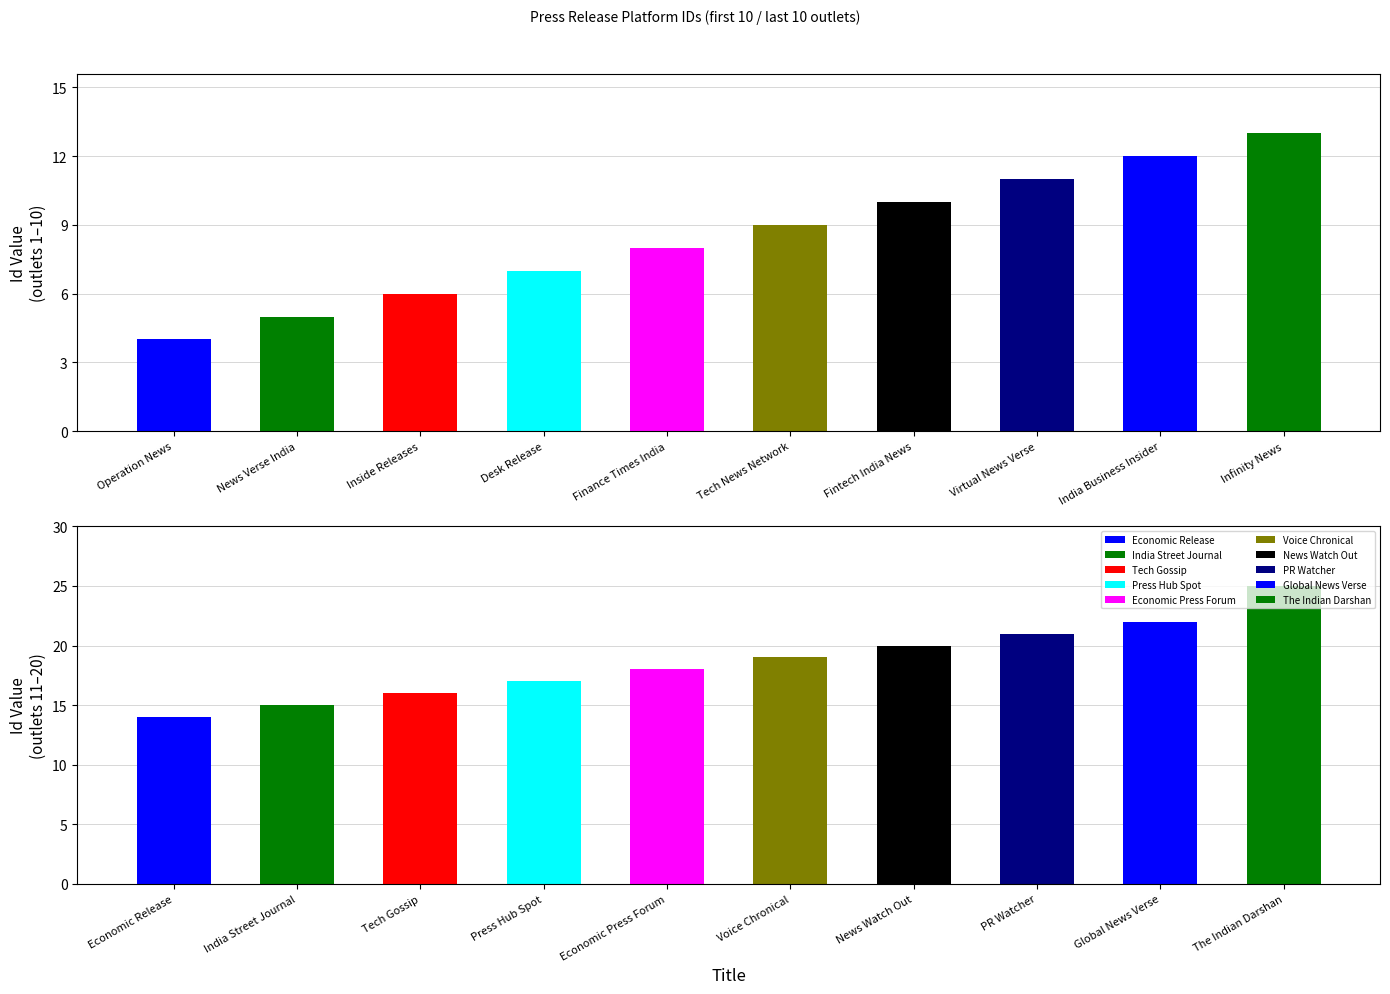

The chart shows a value of 4 at Desk Release. True or false?

False